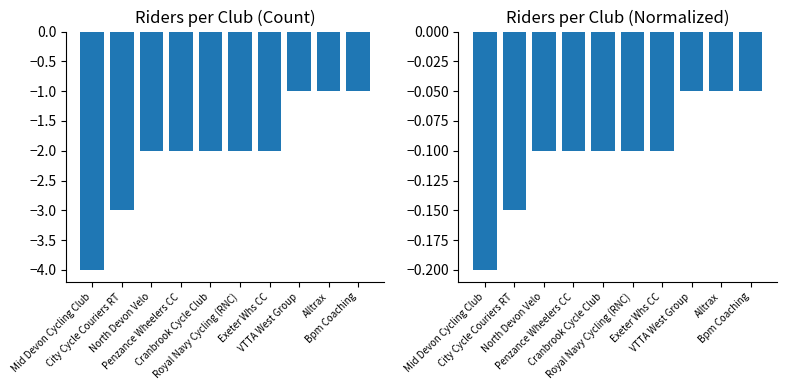

Rank the series by their maximum value, from highest to lowest.

Normalized, Count